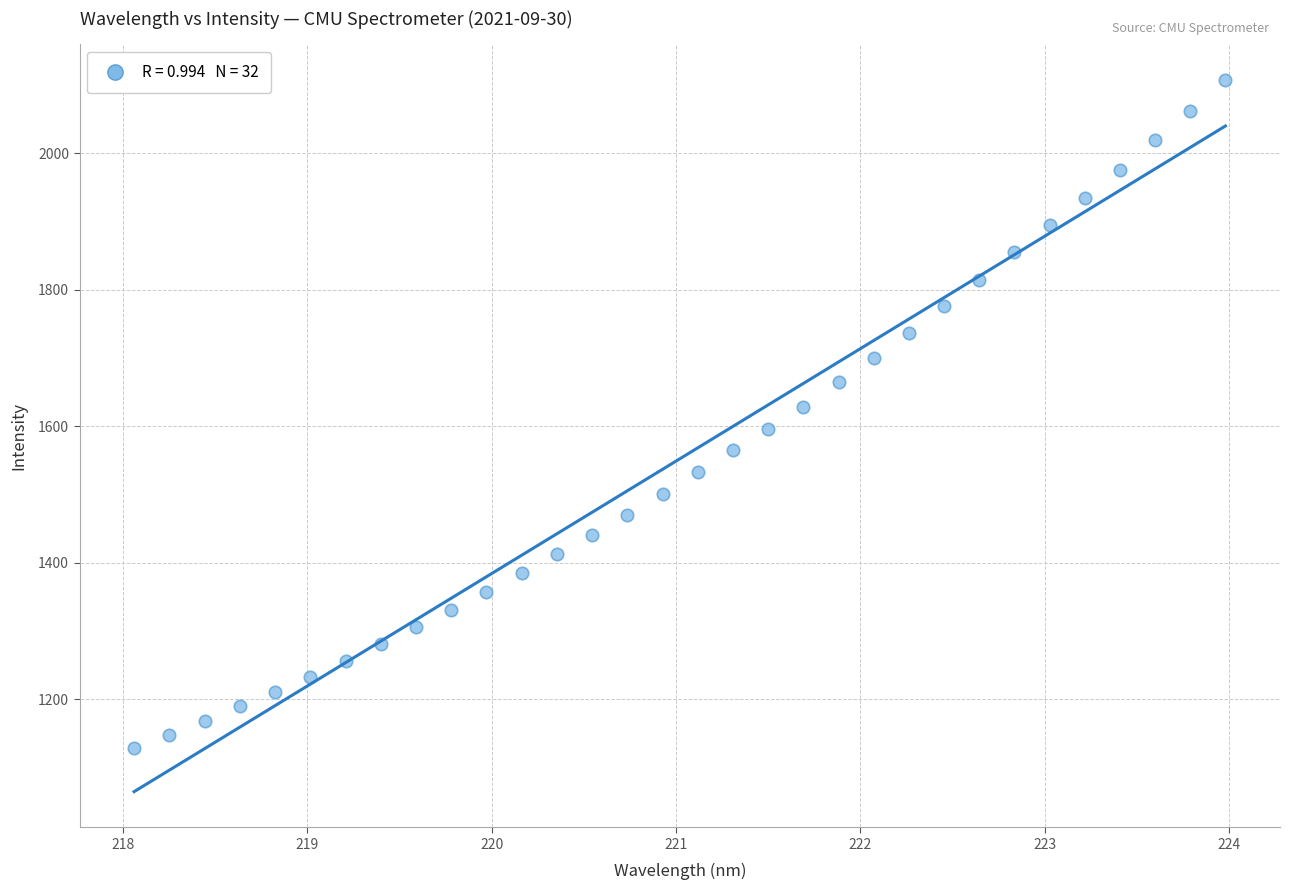

What is the range of Y values (max minus min)?

979.3